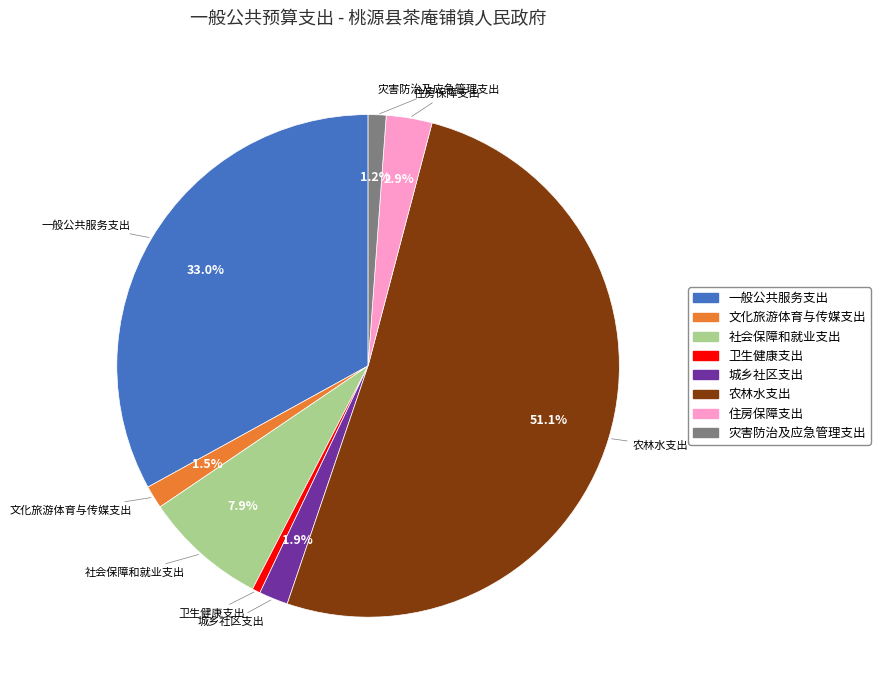

Do 住房保障支出 and 农林水支出 together represent more than half of the pie?

Yes